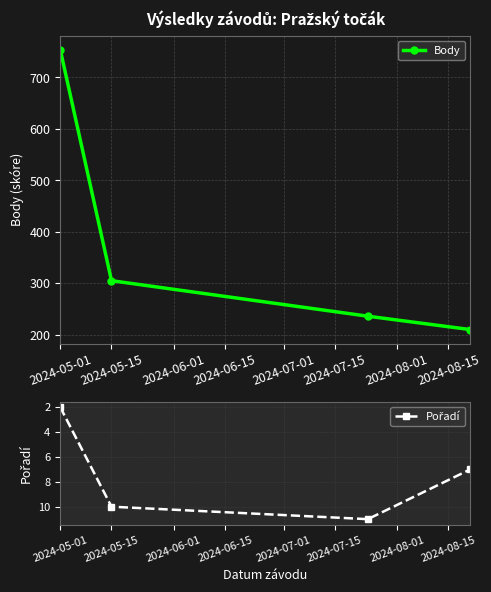

True or false: Body and Pořadí cross at least once.

False